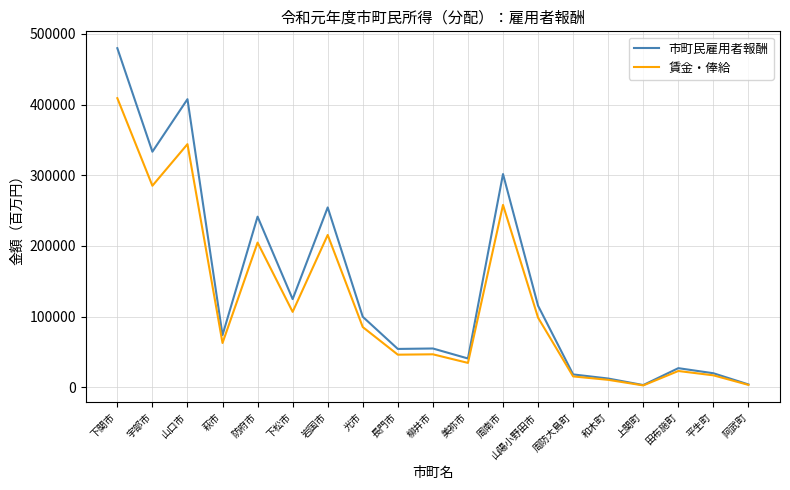

Between 山口市 and 美祢市, which series saw the biggest shift?

市町民雇用者報酬